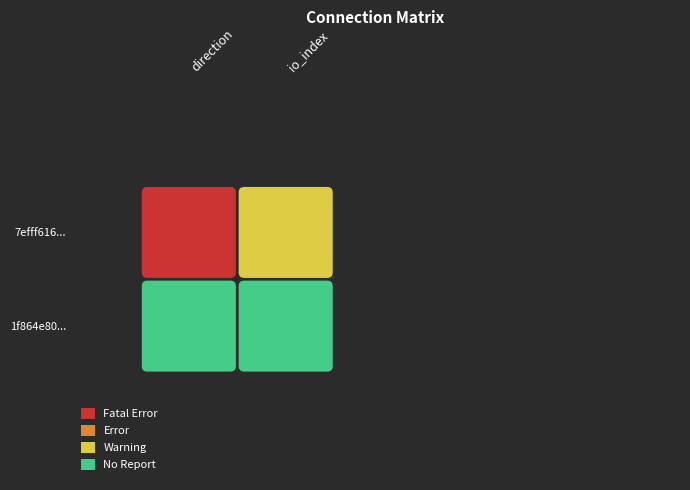

Count the number of data series in this chart.

2